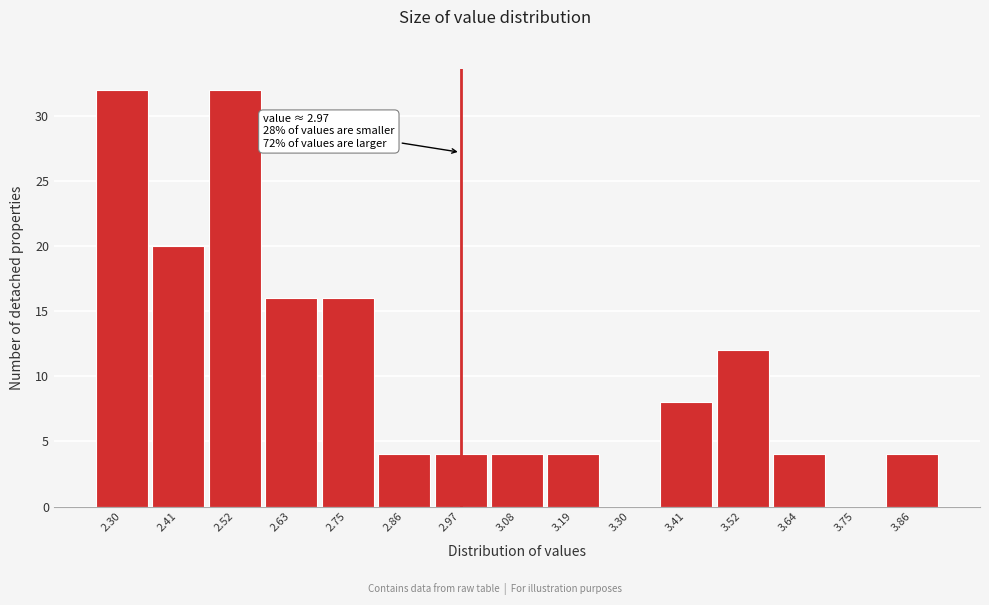

Reading left to right, extract all data points from this chart.

2.30=32	2.41=20	2.52=32	2.63=16	2.75=16	2.86=4	2.97=4	3.08=4	3.19=4	3.30=0	3.41=8	3.52=12	3.64=4	3.75=0	3.86=4